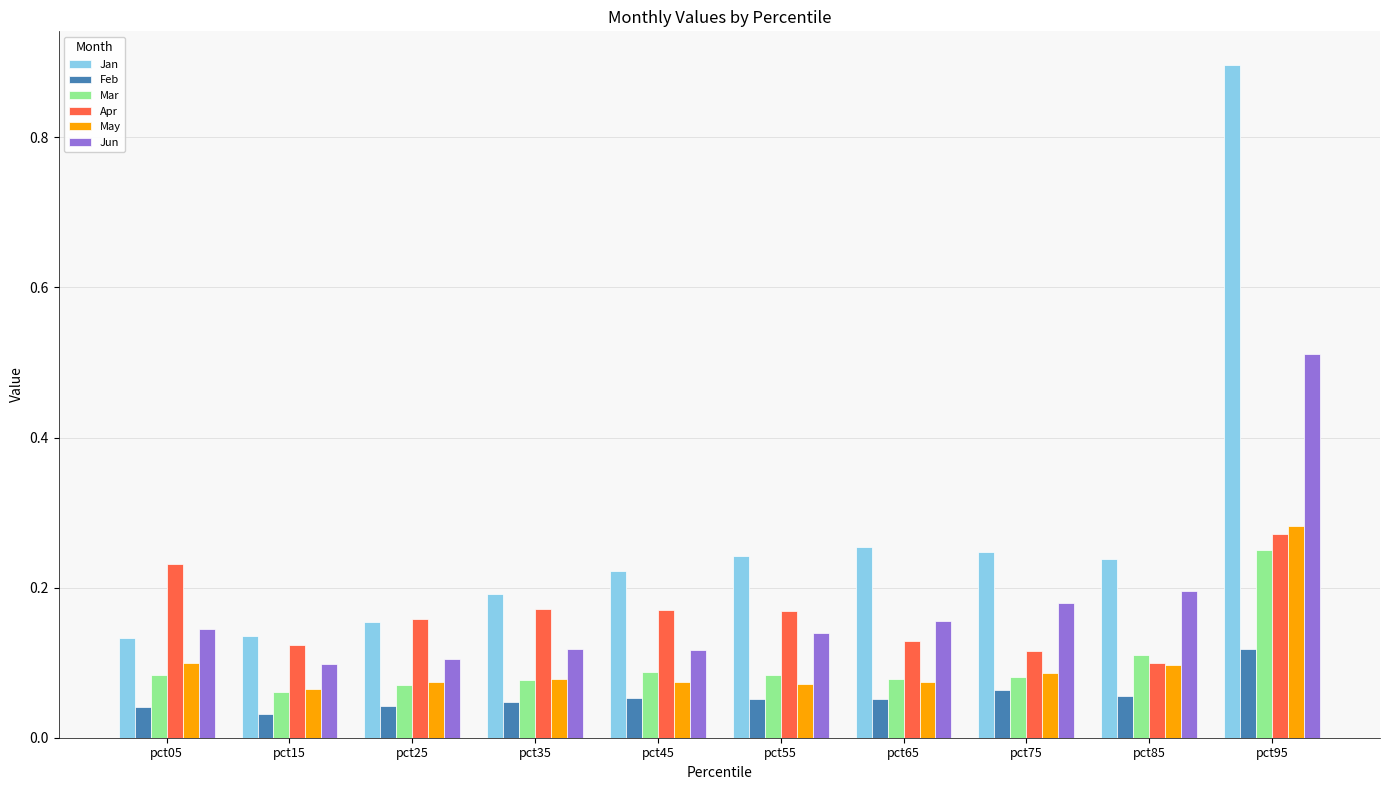

At which label is Jun closest to 0?

pct15